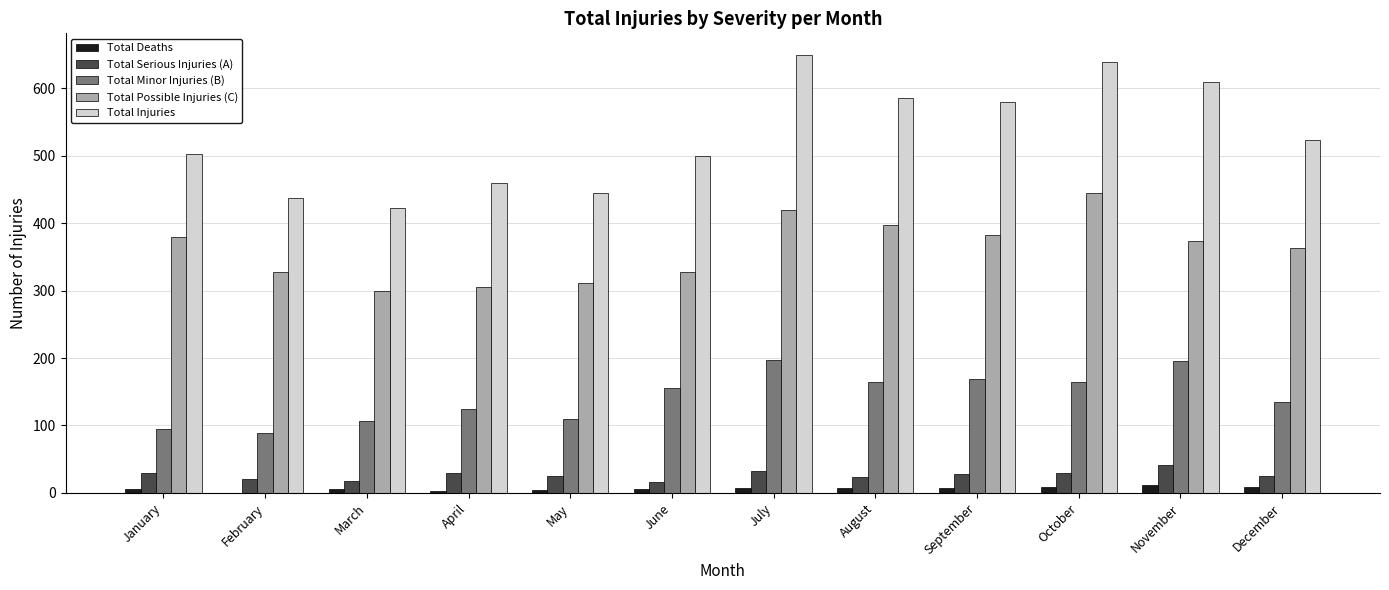

Where is Total Injuries nearest to the value 536?

December